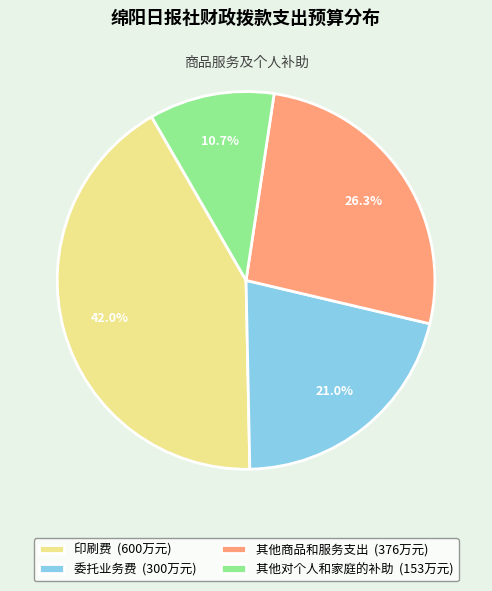

Which slice is the smallest?

其他对个人和家庭的补助